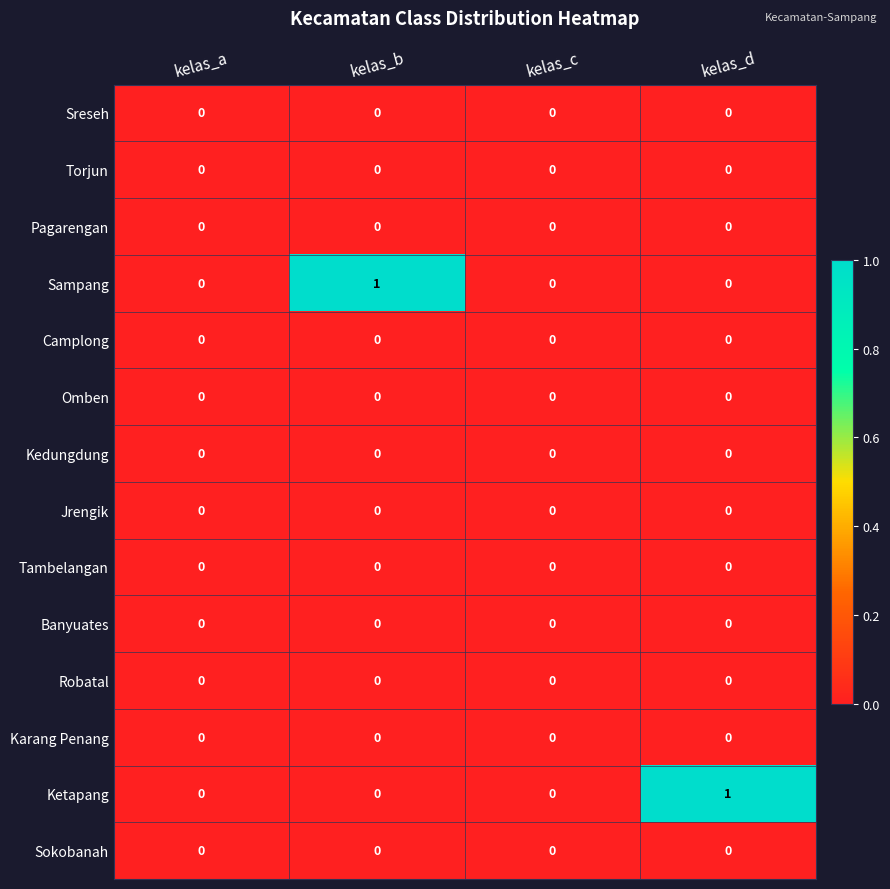

The Jrengik series shows 0 at kelas_b. True or false?

True